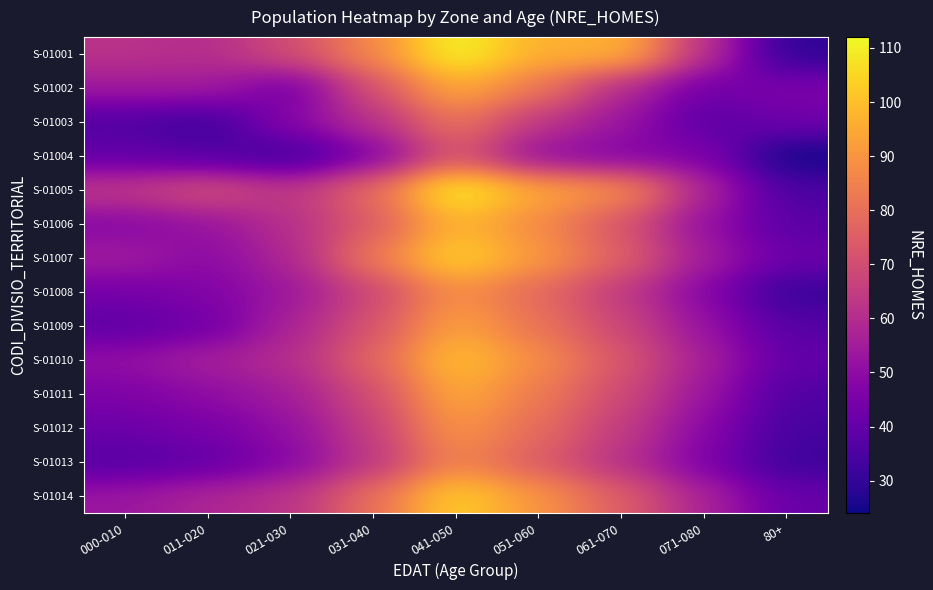

Which label corresponds to the smallest value in the chart?

80+